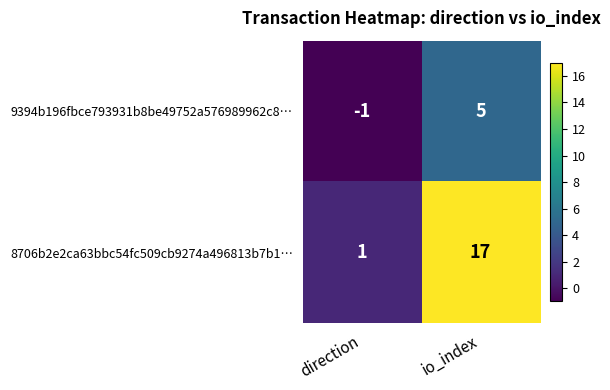

What is the difference between the 9394b196fbce793931b8be49752a576989962c8… values at direction and io_index?

6